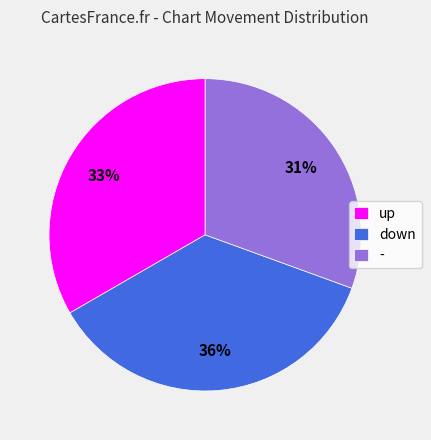

Approximately how many times larger is the value at up compared to down?

0.9